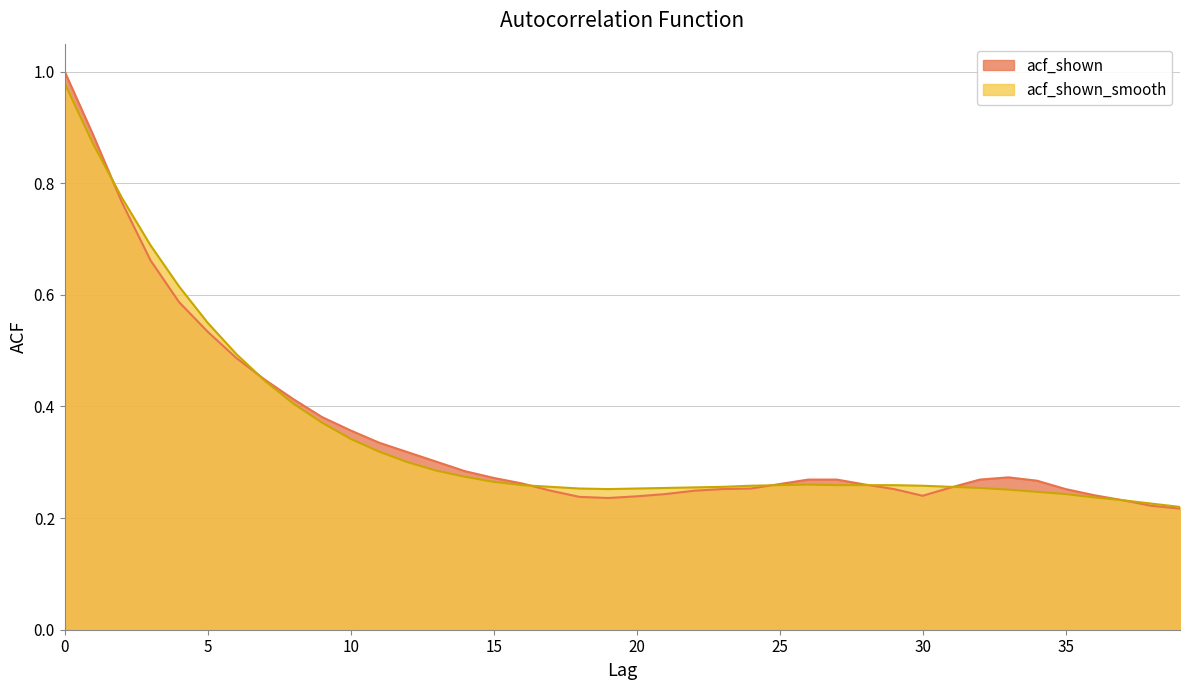

Count the number of data series in this chart.

2